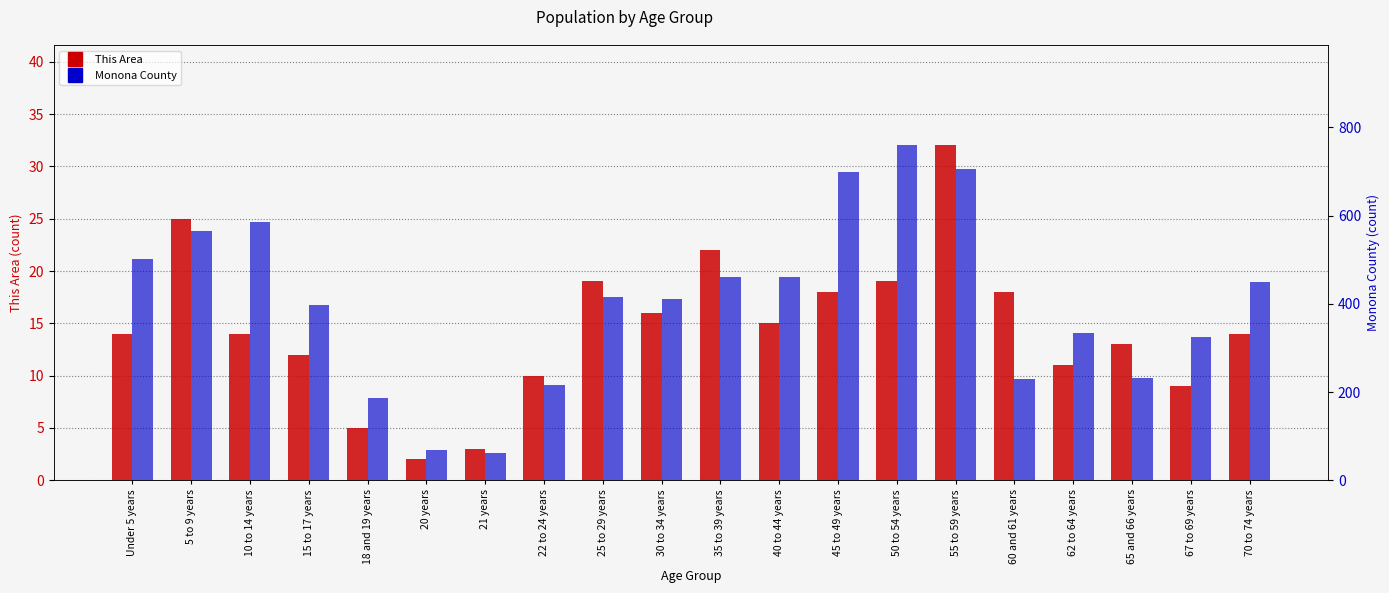

Which has a higher value, 40 to 44 years or Under 5 years?

40 to 44 years